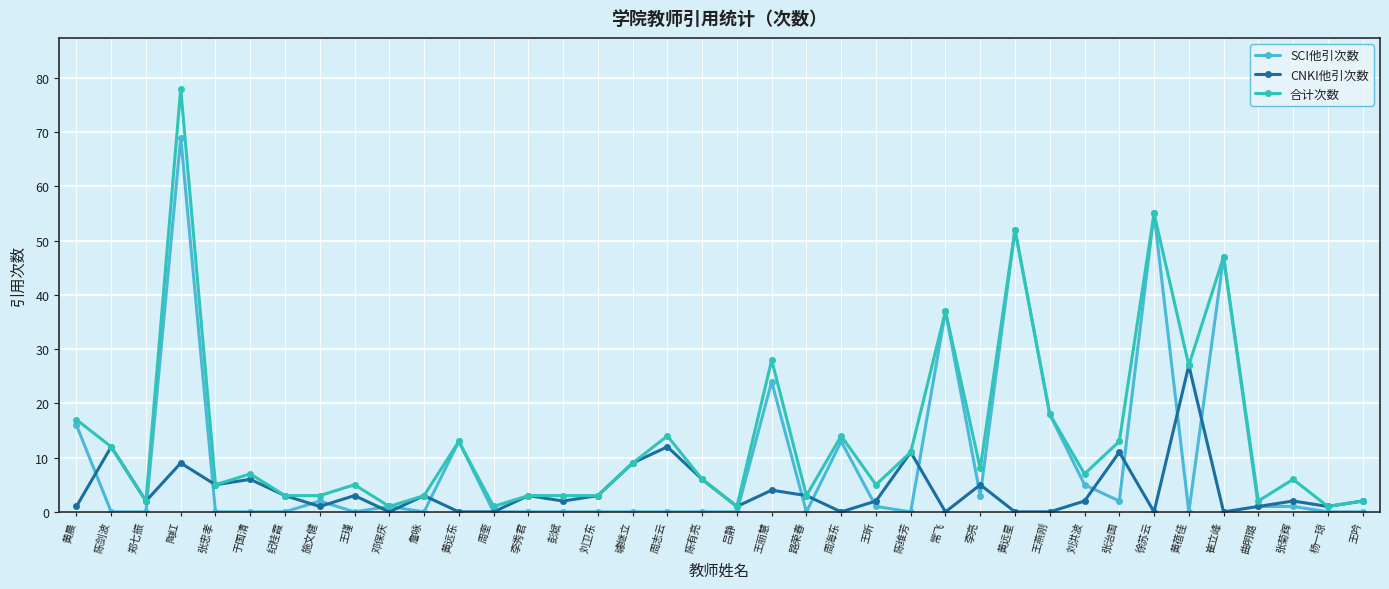

At which label does CNKI他引次数 first exceed 2?

陈剑波